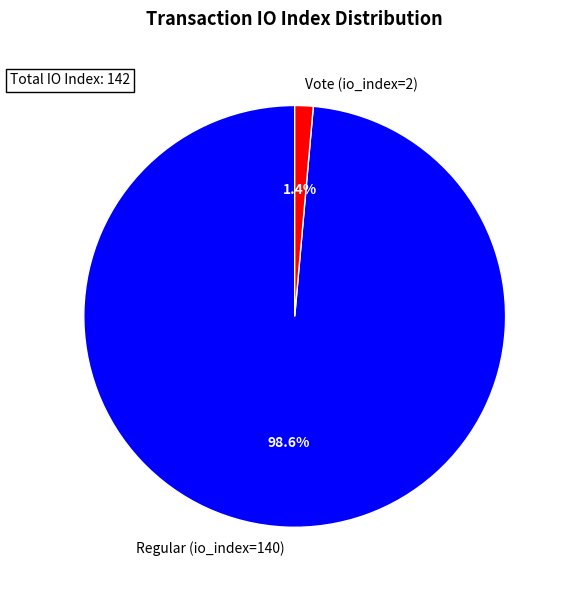

The Regular (io_index=140) slice represents 99% of the pie. True or false?

True